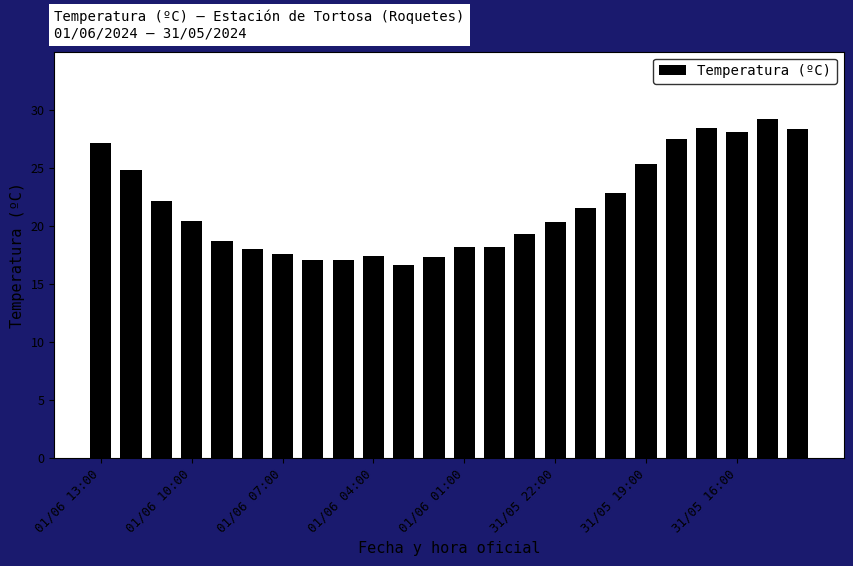

What is the difference between the maximum and minimum values?

12.6